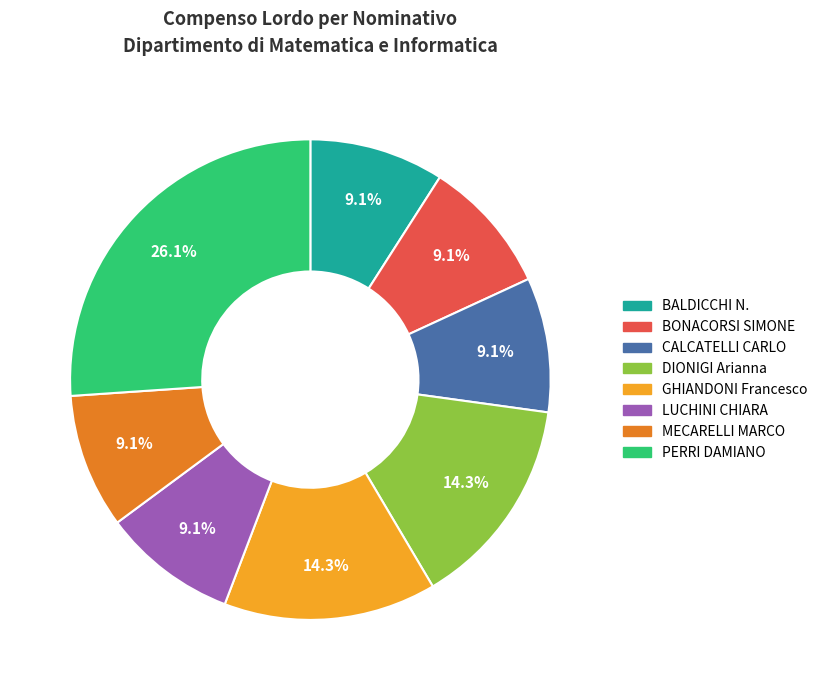

What is the ratio of the value at BONACORSI SIMONE to the value at GHIANDONI Francesco?

0.6